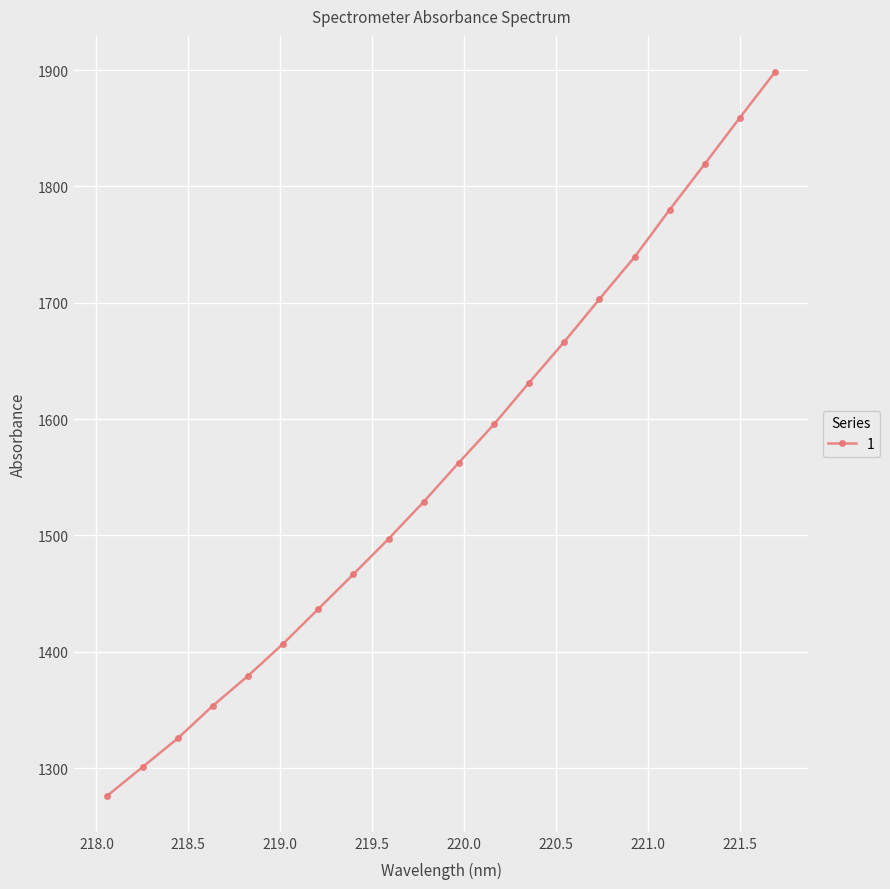

How many values exceed 1562?

10